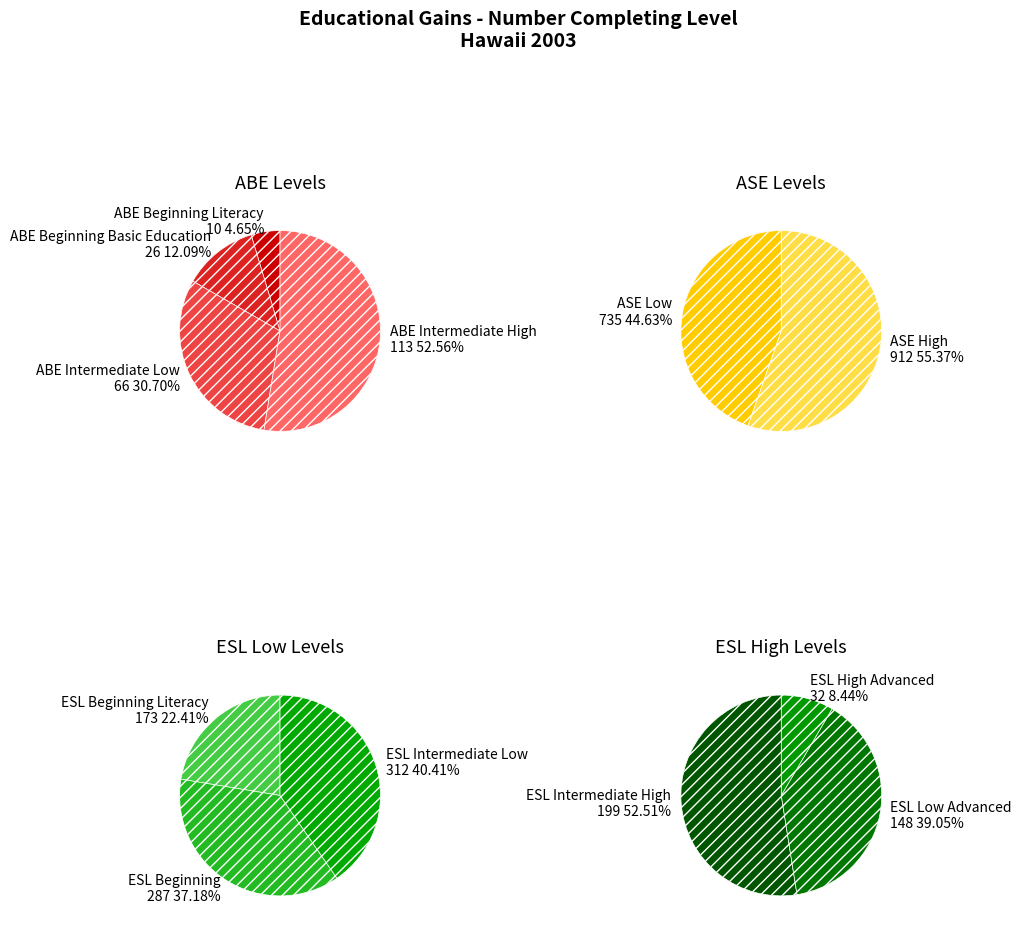

Is ESL Low Advanced the majority of the pie?

No